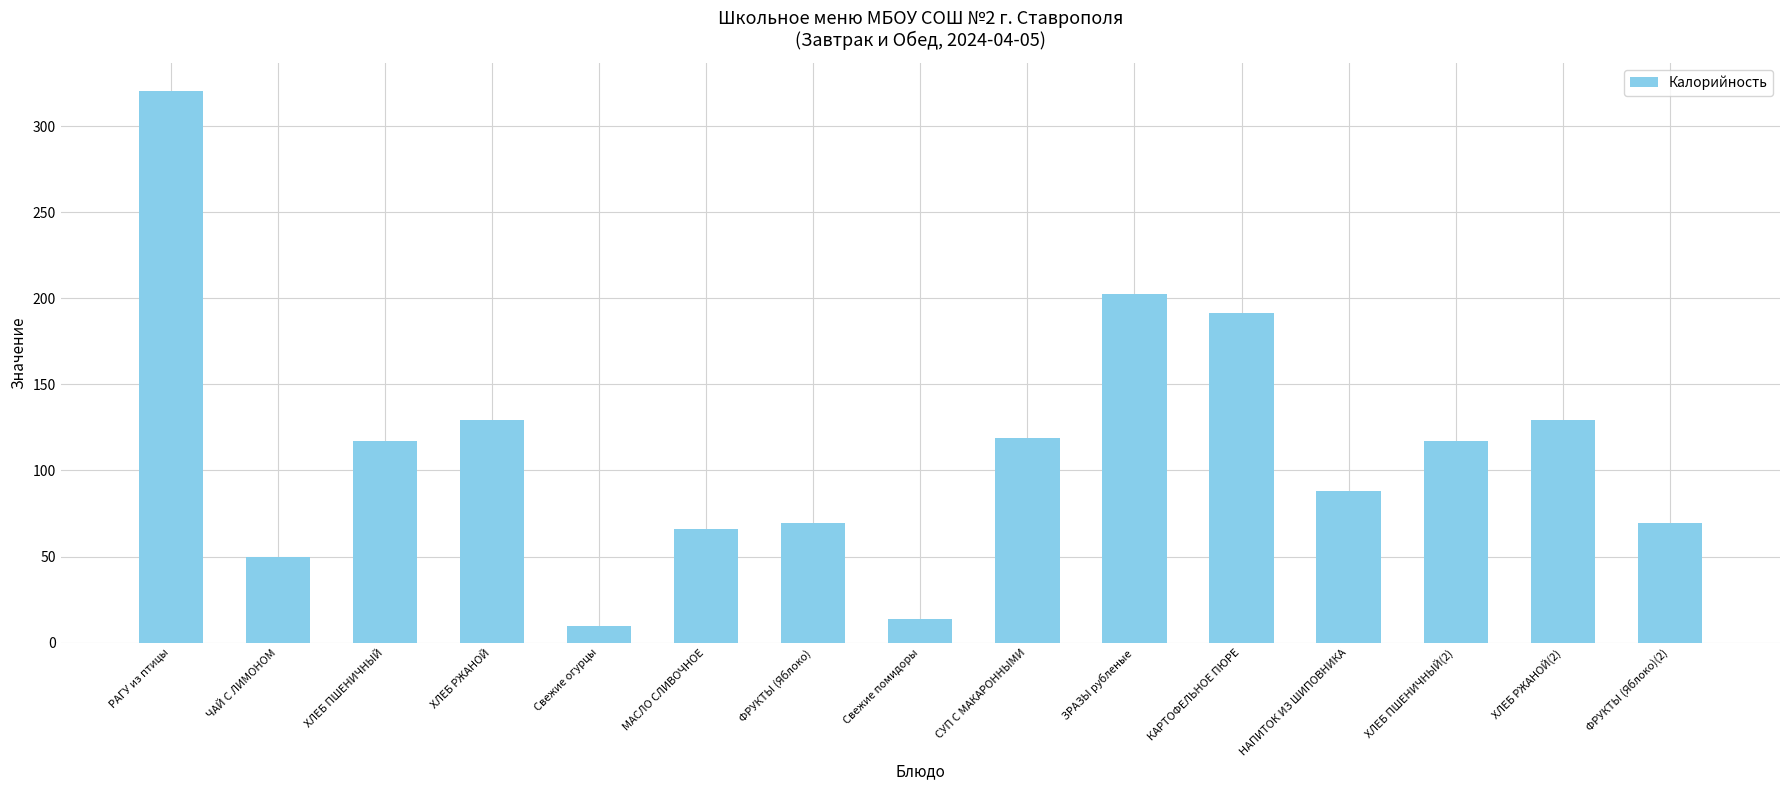

Which label corresponds to the largest value in the chart?

РАГУ из птицы